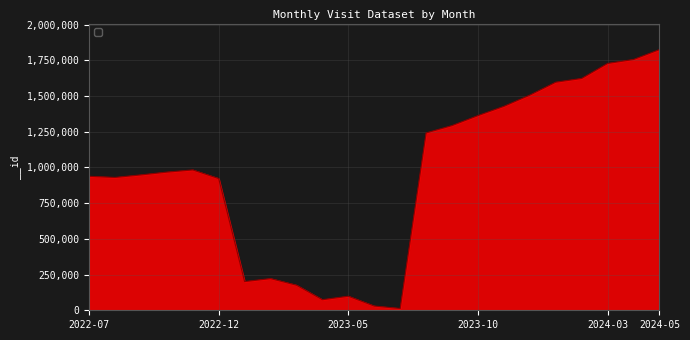

What is the greatest value displayed?

1824794